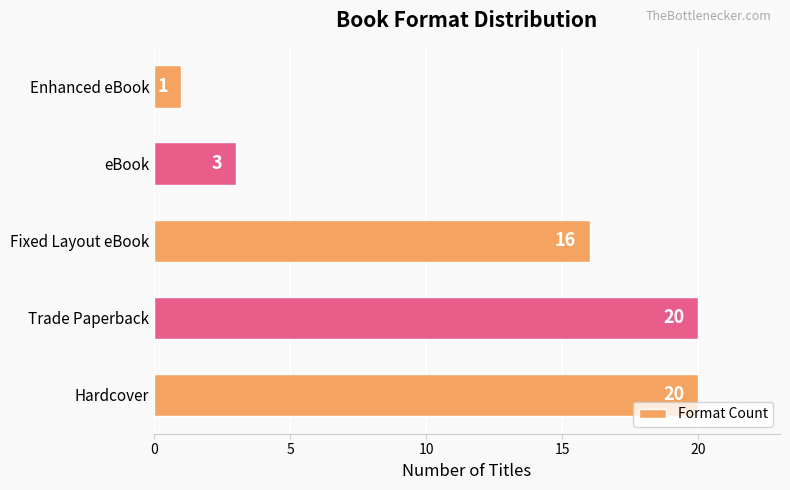

How many bars are there in total?

5